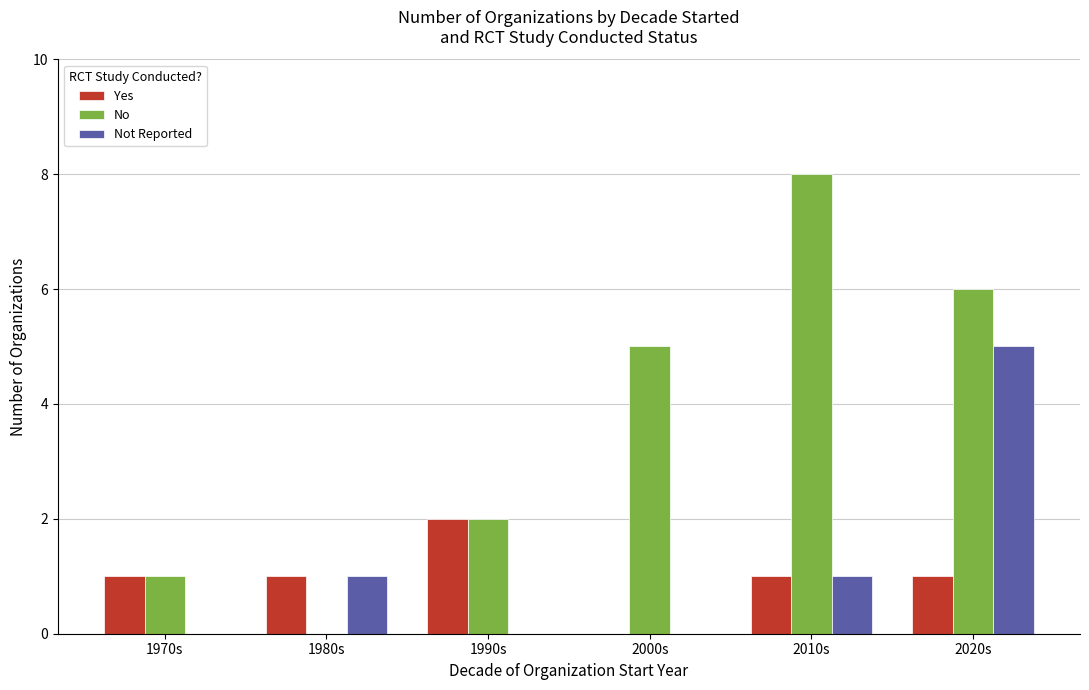

Which series changed the most between 1970s and 2010s?

No